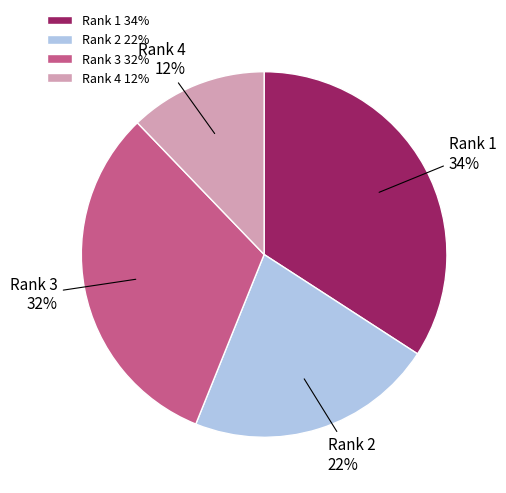

How many slices are in this pie chart?

4